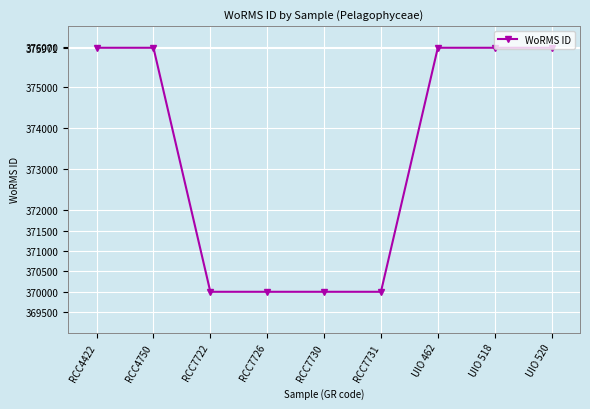

What is the average value?

373318